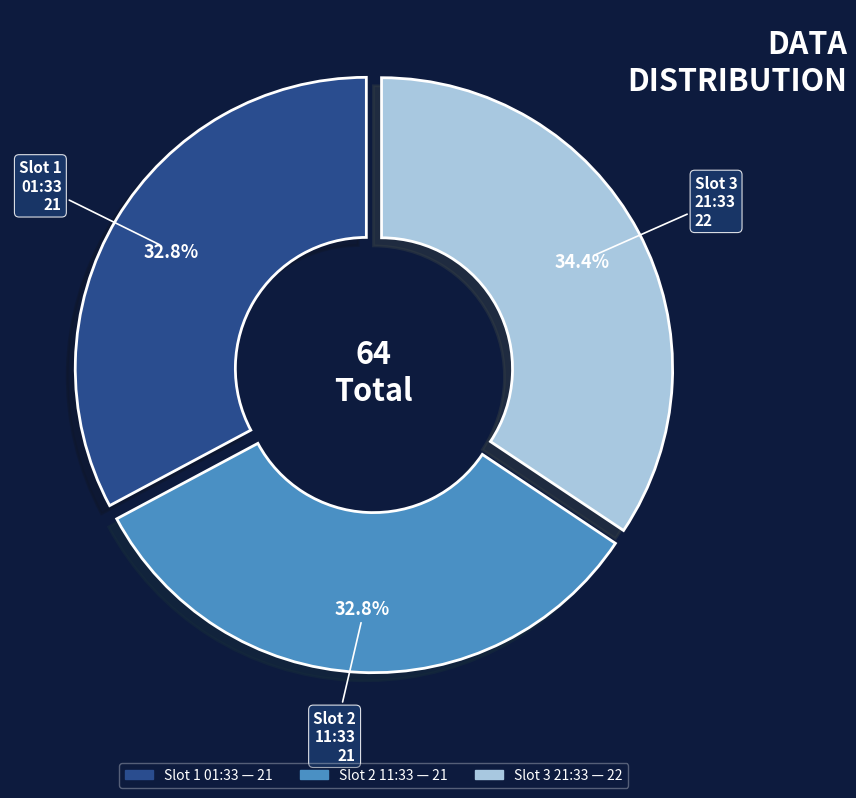

How many segments does this pie chart have?

3